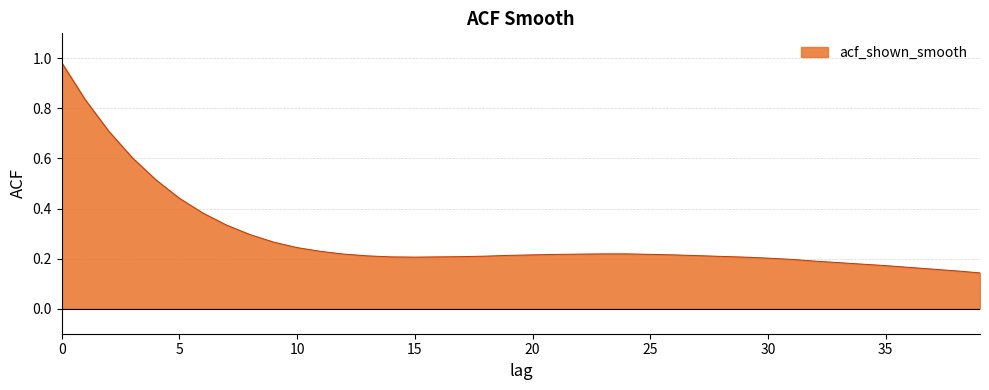

List the labels in order of value, smallest first.

39, 38, 37, 36, 35, 34, 33, 32, 31, 30, 15, 29, 14, 16, 17, 28, 18, 13, 27, 19, 20, 26, 21, 25, 12, 22, 23, 24, 11, 10, 9, 8, 7, 6, 5, 4, 3, 2, 1, 0